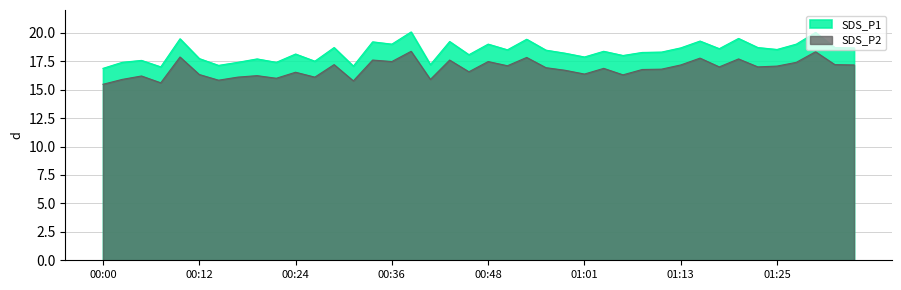

What is the difference between the second highest and minimum values in the SDS_P1 series?

3.2